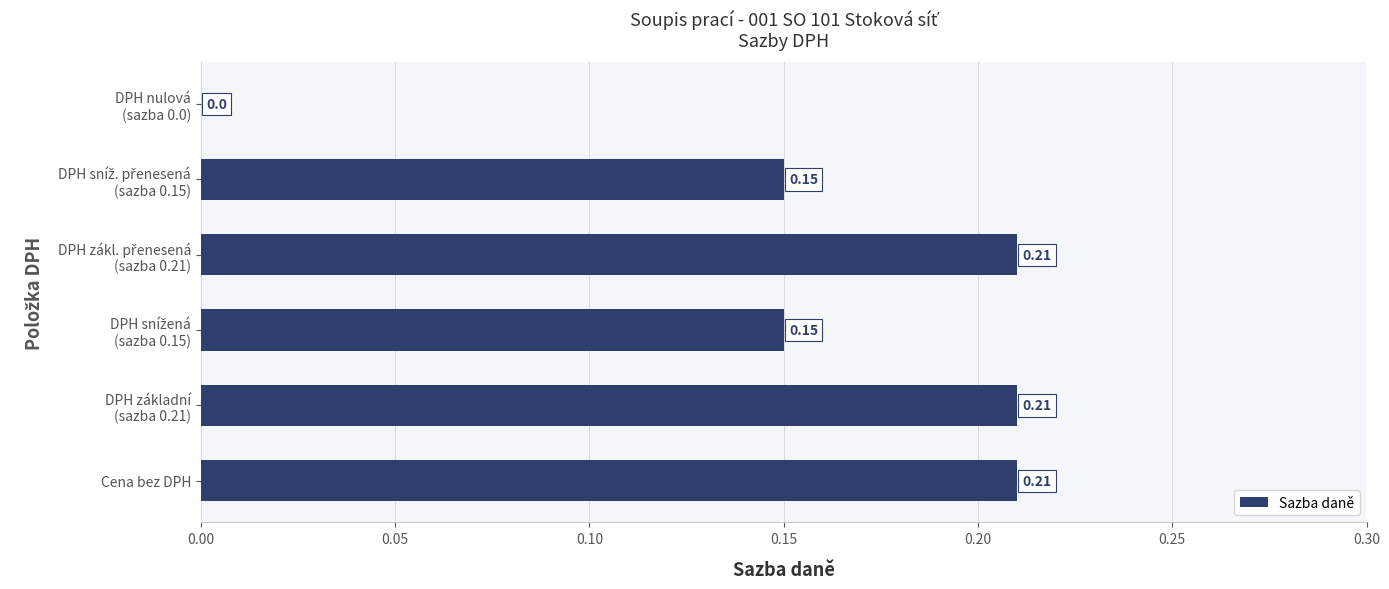

What is the sum of all values?

0.9